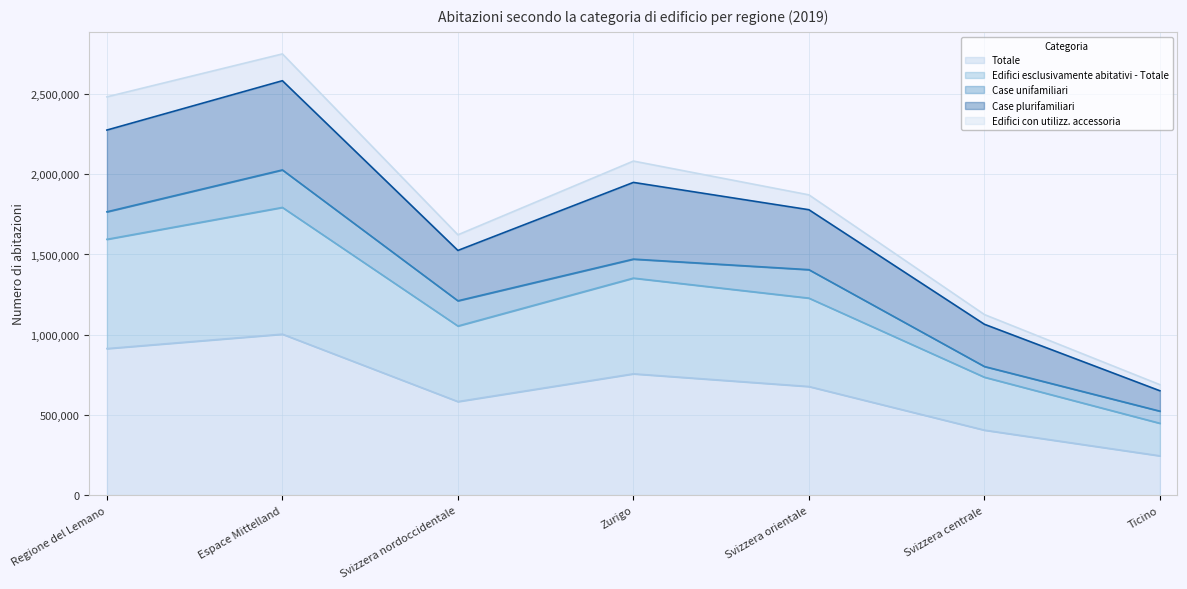

Which category has the lowest value in the Case plurifamiliari series?

Ticino